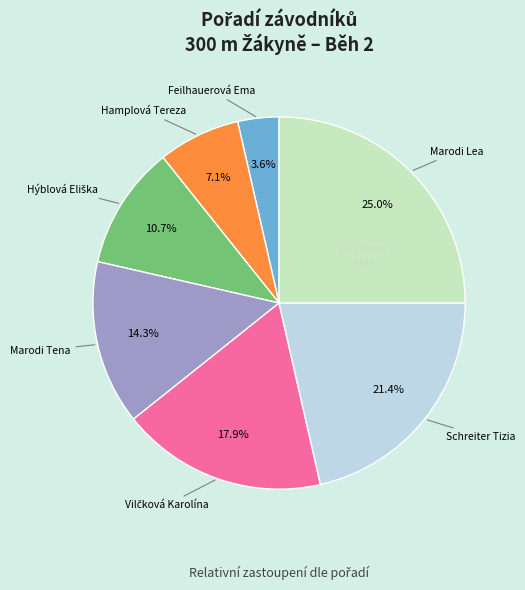

Is there any slice that represents more than half of the pie?

No